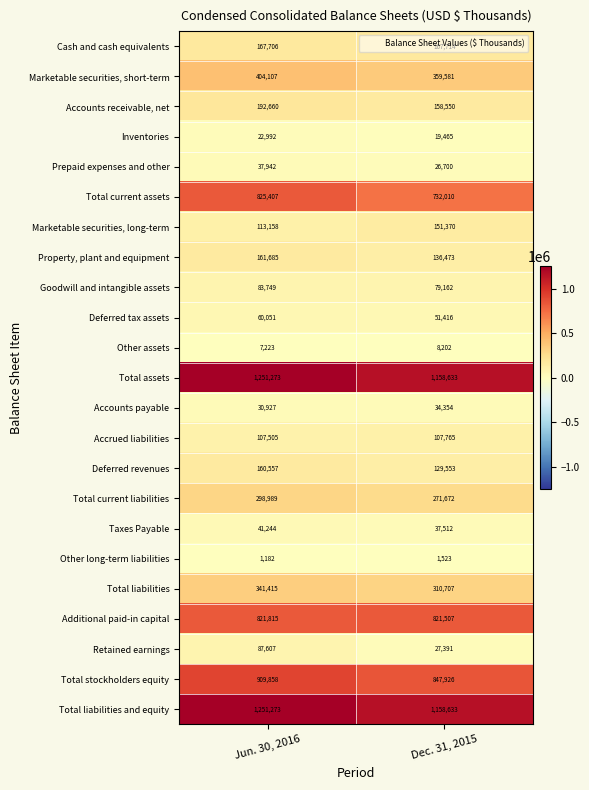

The Taxes Payable series shows 41244 at Jun. 30, 2016. True or false?

True